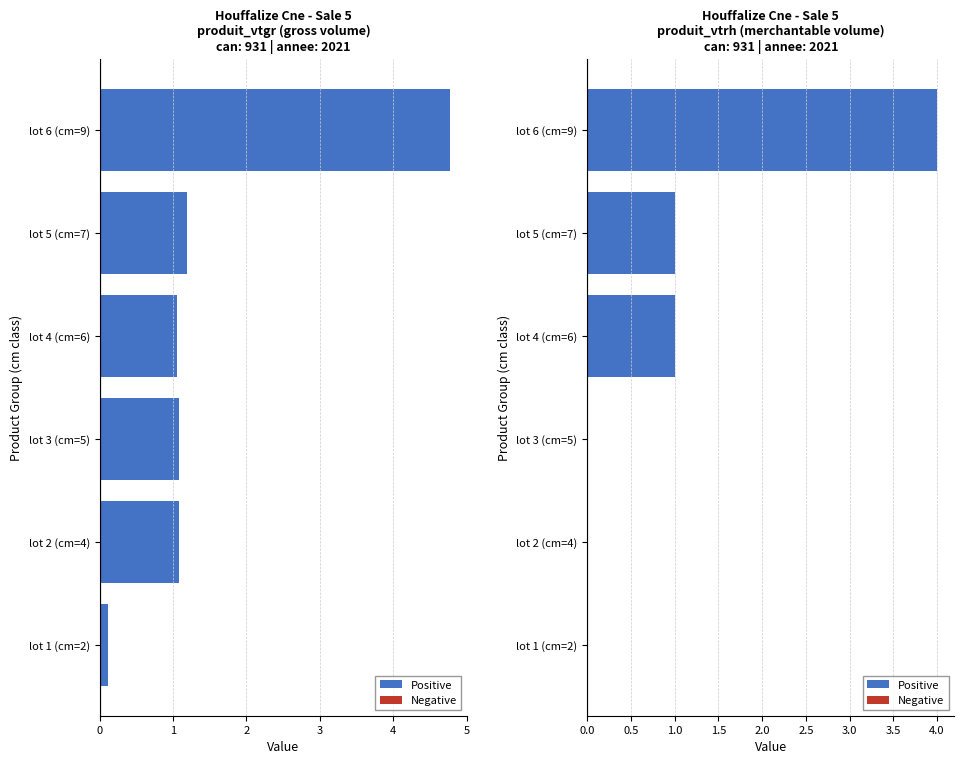

What is the difference between the maximum and minimum values in the Positive series?

4.0